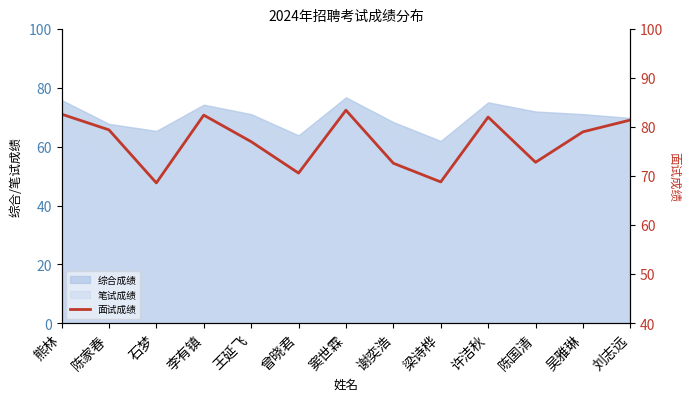

Reading left to right, list all the values displayed in this chart.

82.6	79.4	68.6	82.4	77.0	70.6	83.4	72.6	68.8	82.0	72.8	79.0	81.4